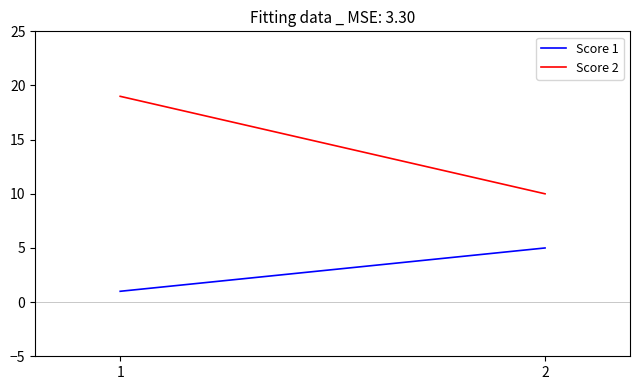

Rank the series by their maximum value, from highest to lowest.

Score 2, Score 1